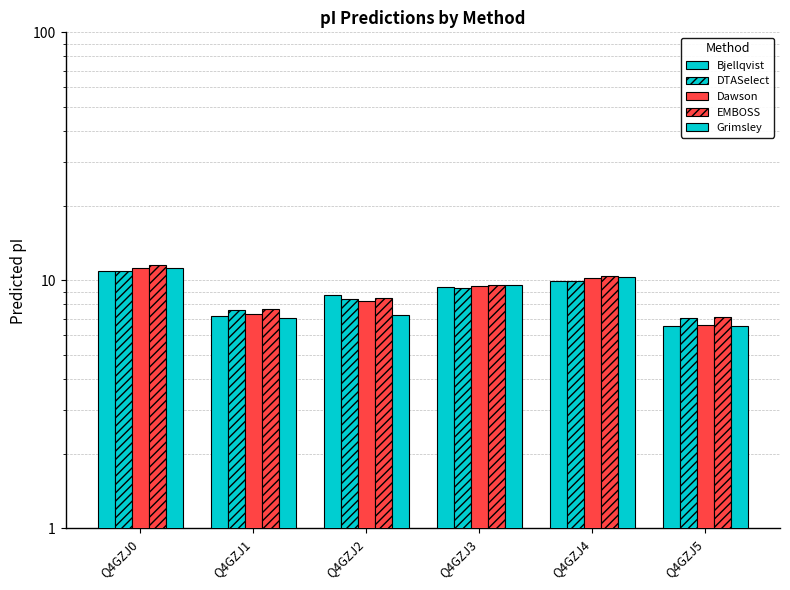

What is the smallest value displayed?

6.5